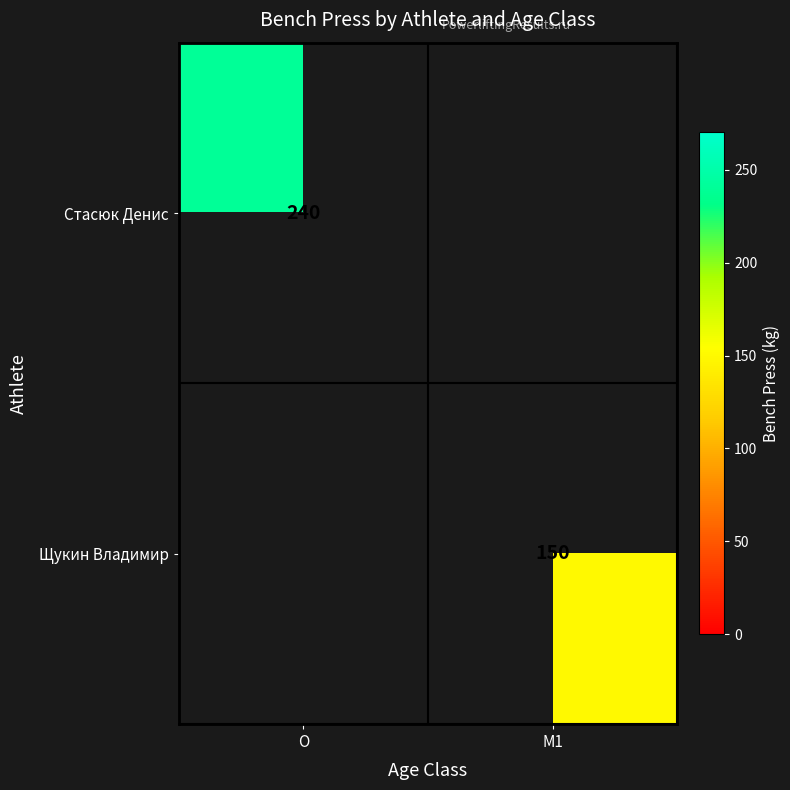

True or false: Щукин Владимир has a value of 150 at M1.

True